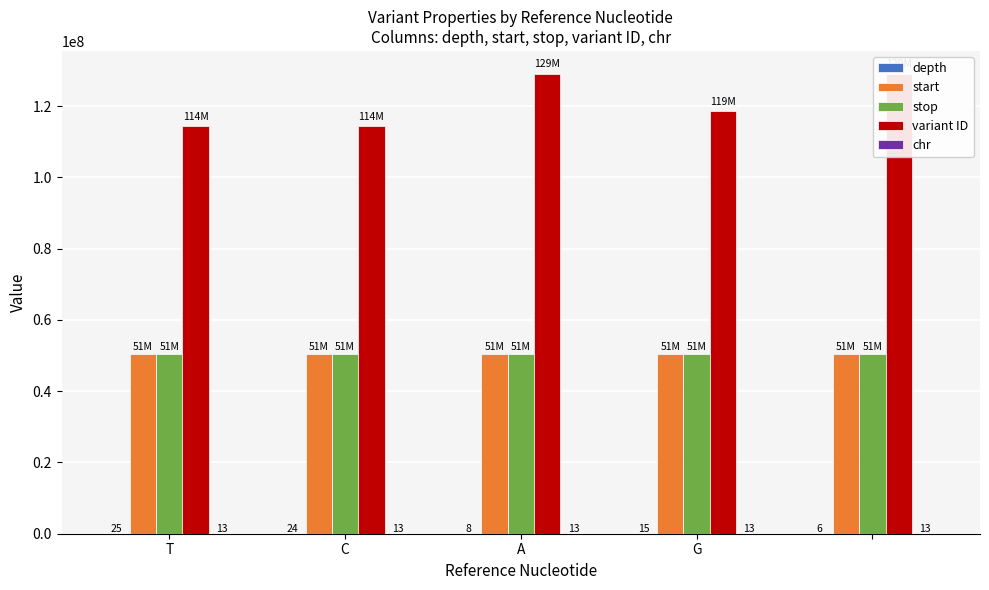

Which series has the largest total across all categories?

variant ID